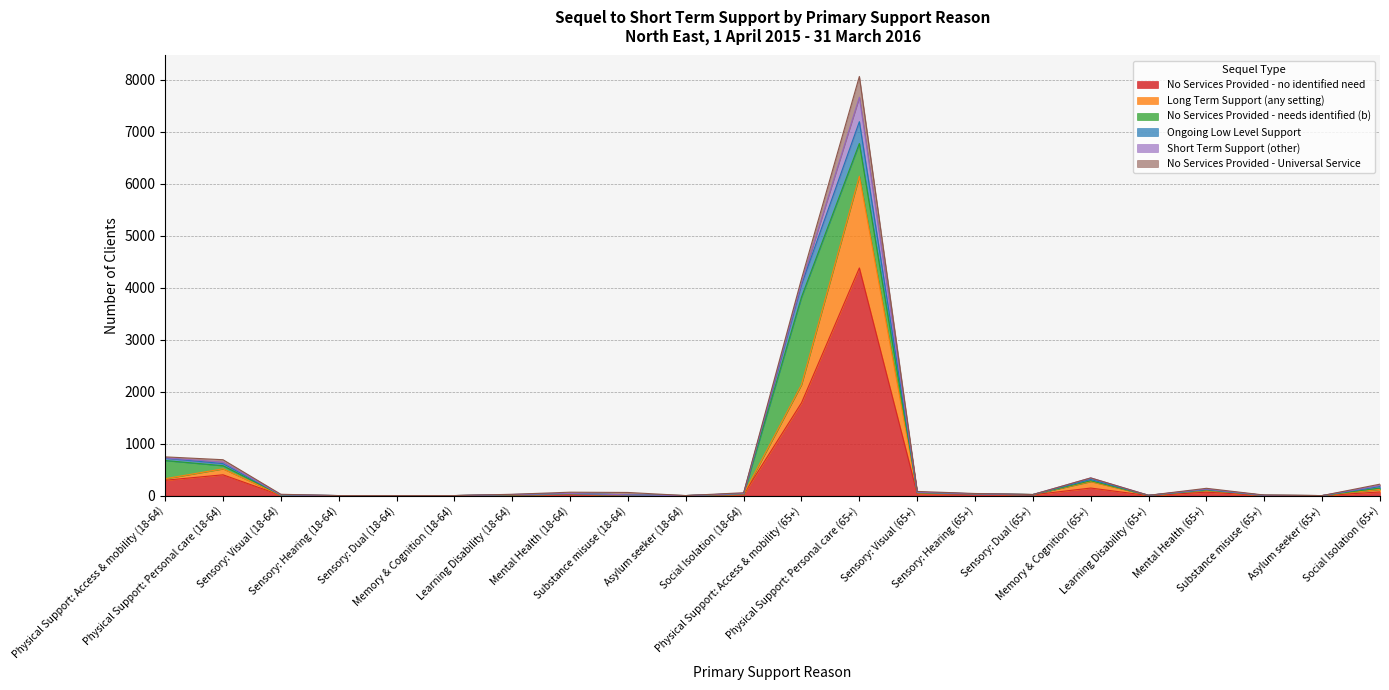

What is the maximum value for No Services Provided - no identified need?

4380